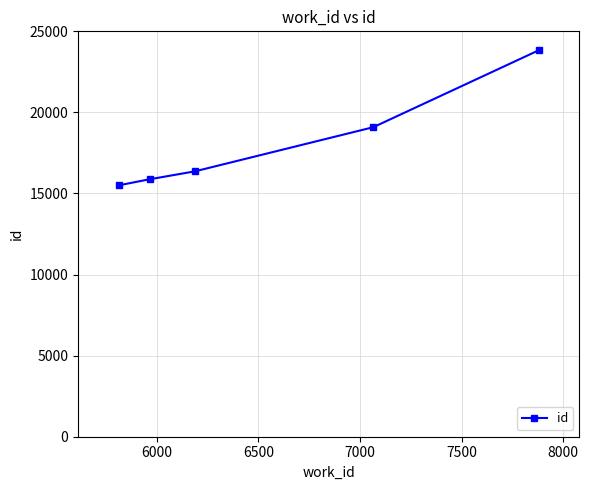

Does the chart display data point markers on the line(s)?

Yes